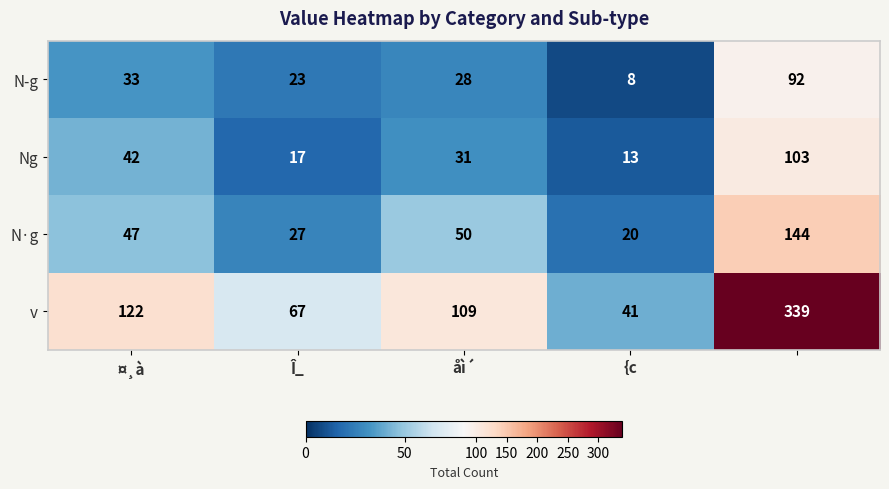

Rank the series by their maximum value, from highest to lowest.

v, N·g, Ng, N­g